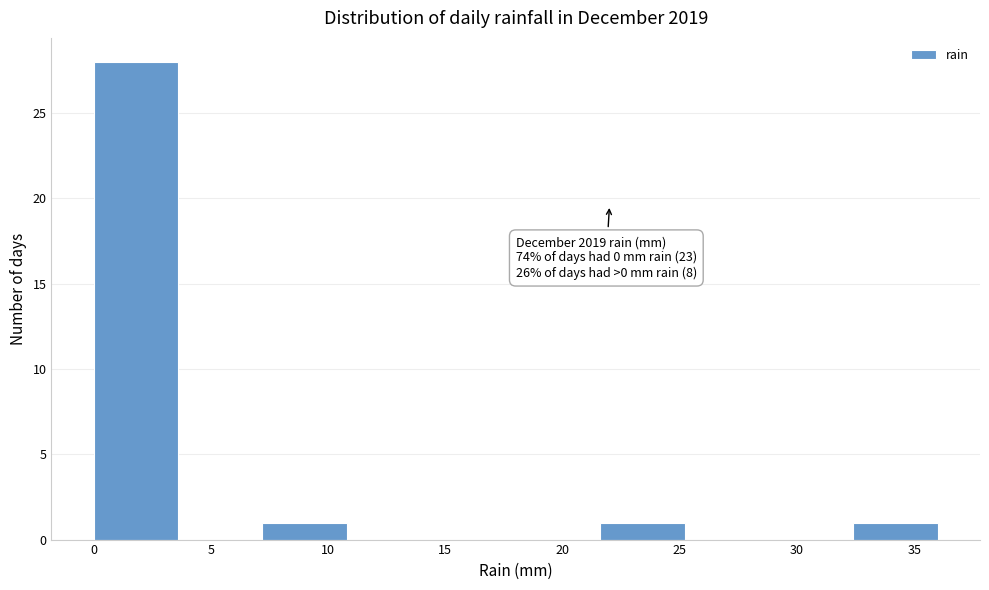

Which range on the x-axis has the tallest bar?

0.0 to 3.6